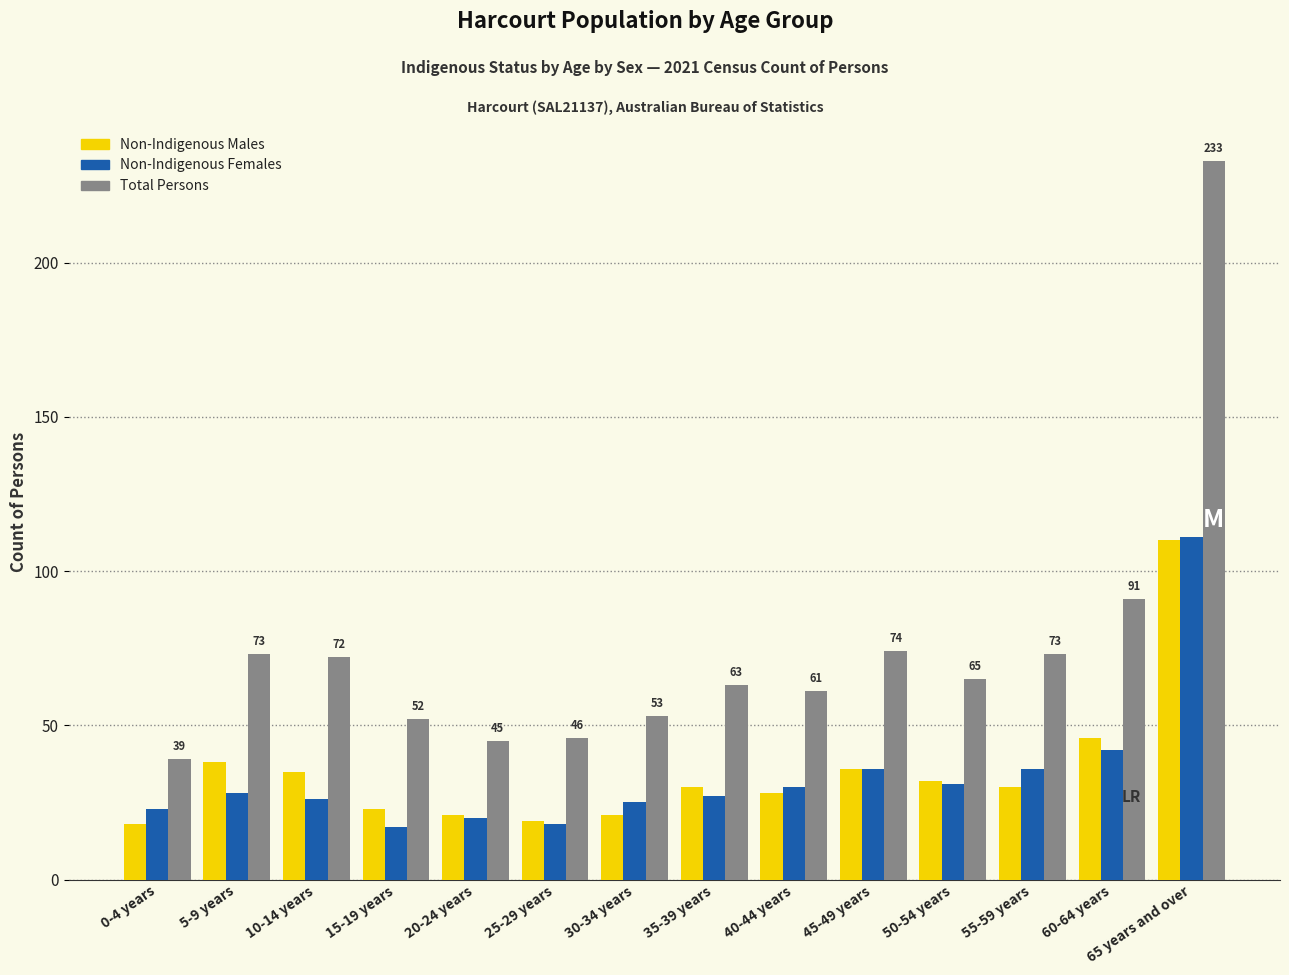

What is the total value across all series at 15-19 years?

92